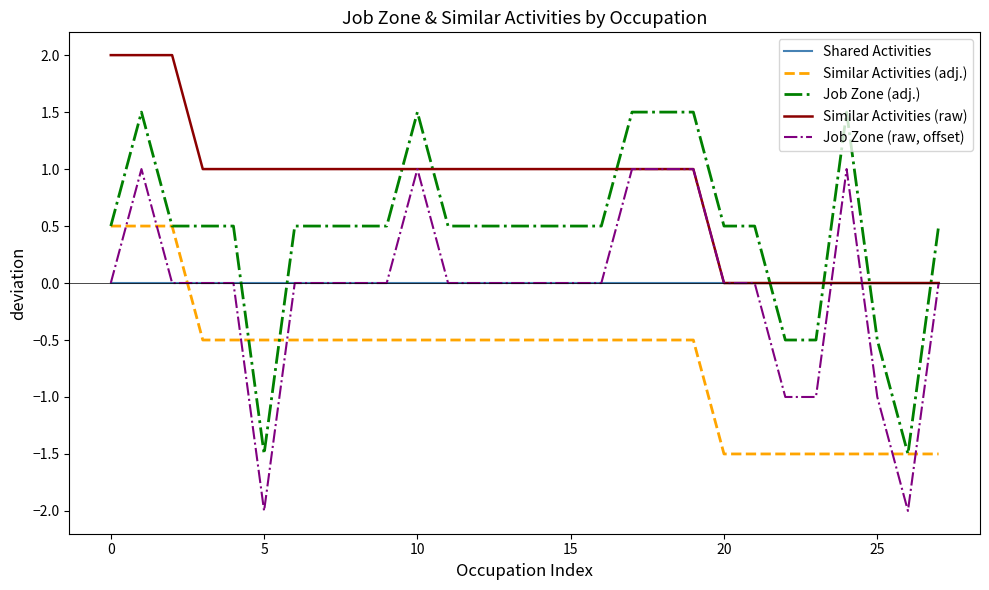

How many series are shown in this chart?

5